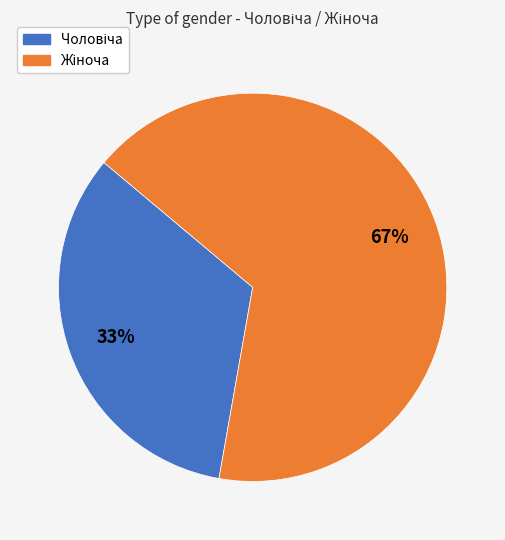

Is there a majority slice in this chart?

Yes